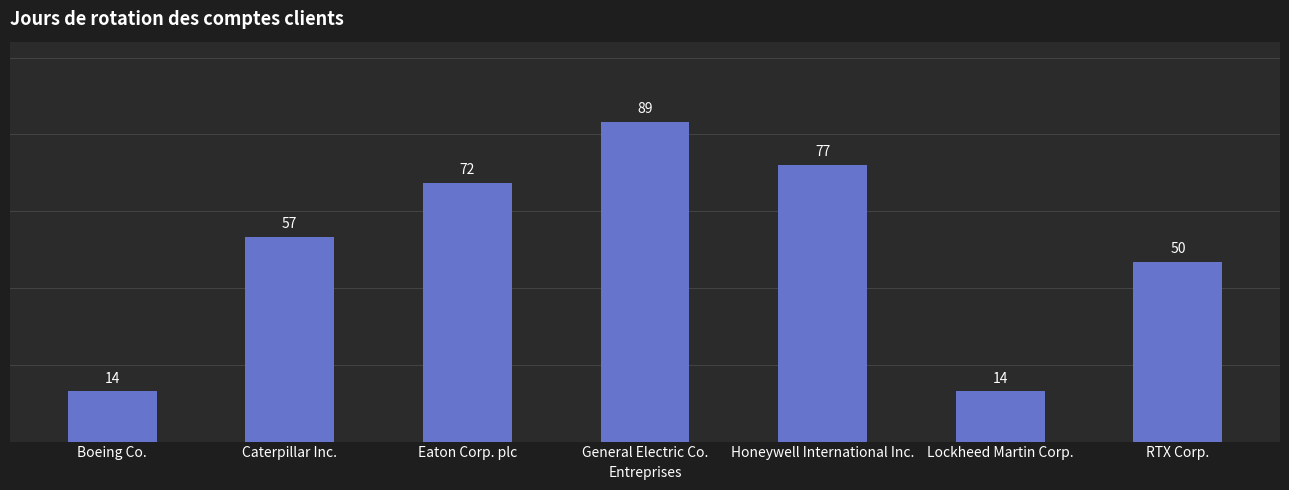

How many series are shown in this chart?

1